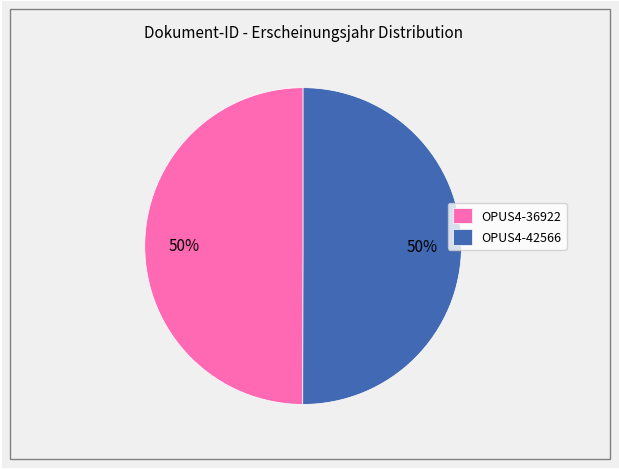

How many segments does this pie chart have?

2